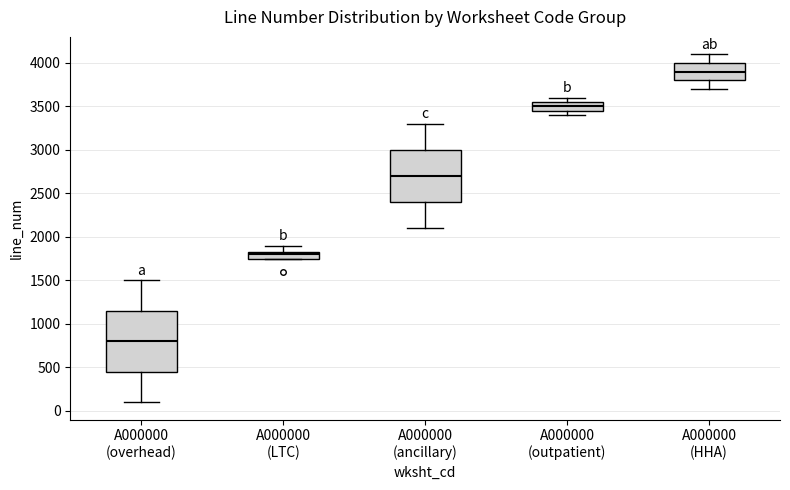

Which box's median line is the highest?

A000000 (HHA)